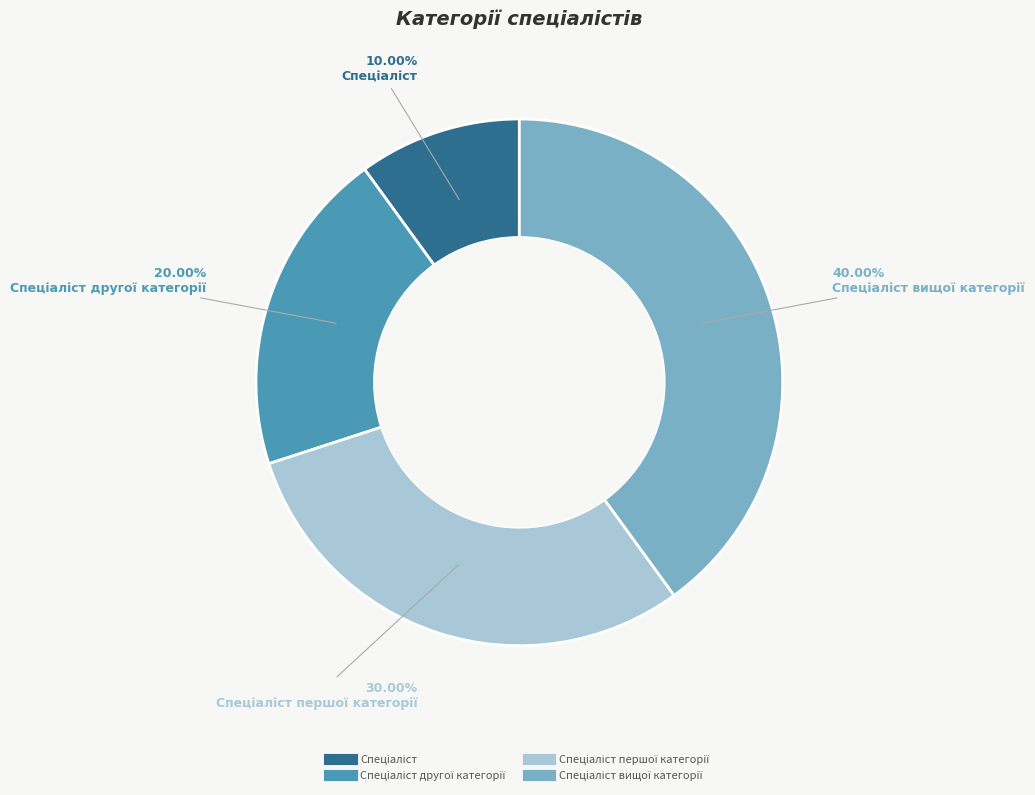

Is there any slice that represents more than half of the pie?

No